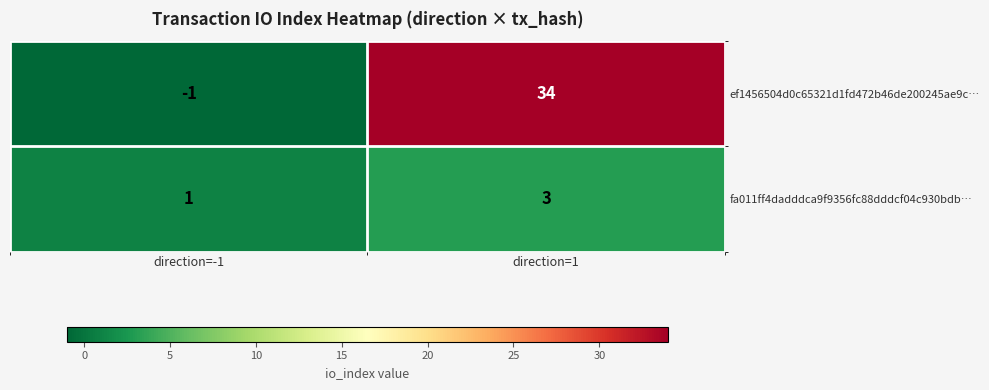

Where is ef1456504d0c65321d1fd472b46de200245ae9c… nearest to the value 16?

direction=-1